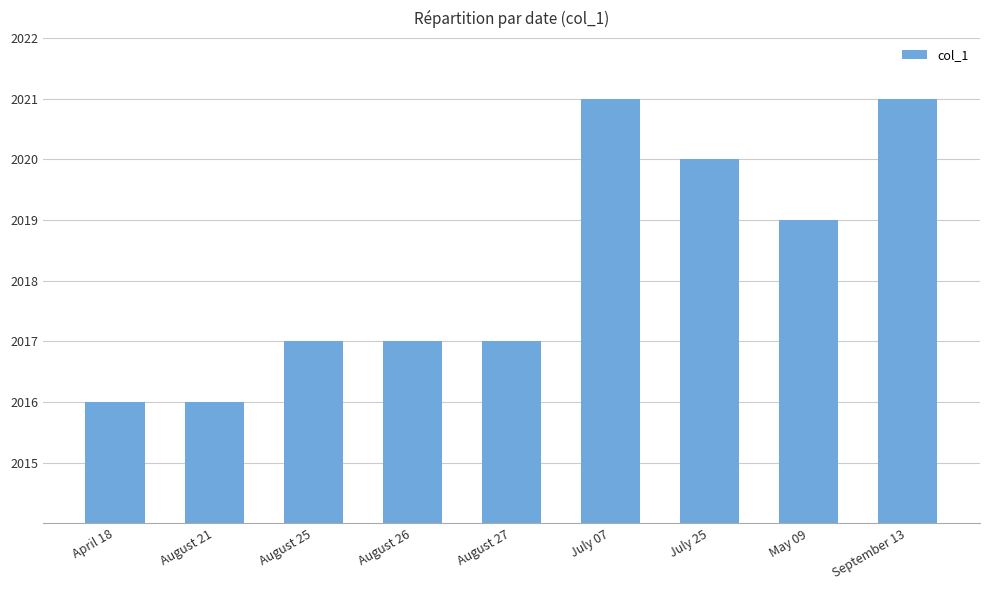

Reading right to left, extract all data points from this chart.

September 13=2021	May 09=2019	July 25=2020	July 07=2021	August 27=2017	August 26=2017	August 25=2017	August 21=2016	April 18=2016